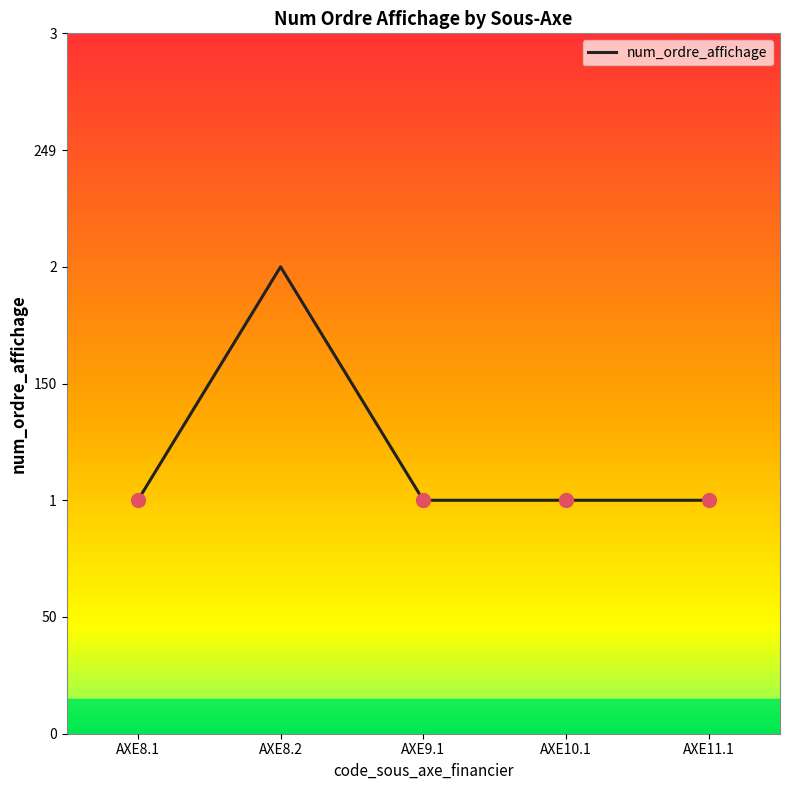

Rank the categories by value from highest to lowest.

AXE8.2, AXE8.1, AXE9.1, AXE10.1, AXE11.1